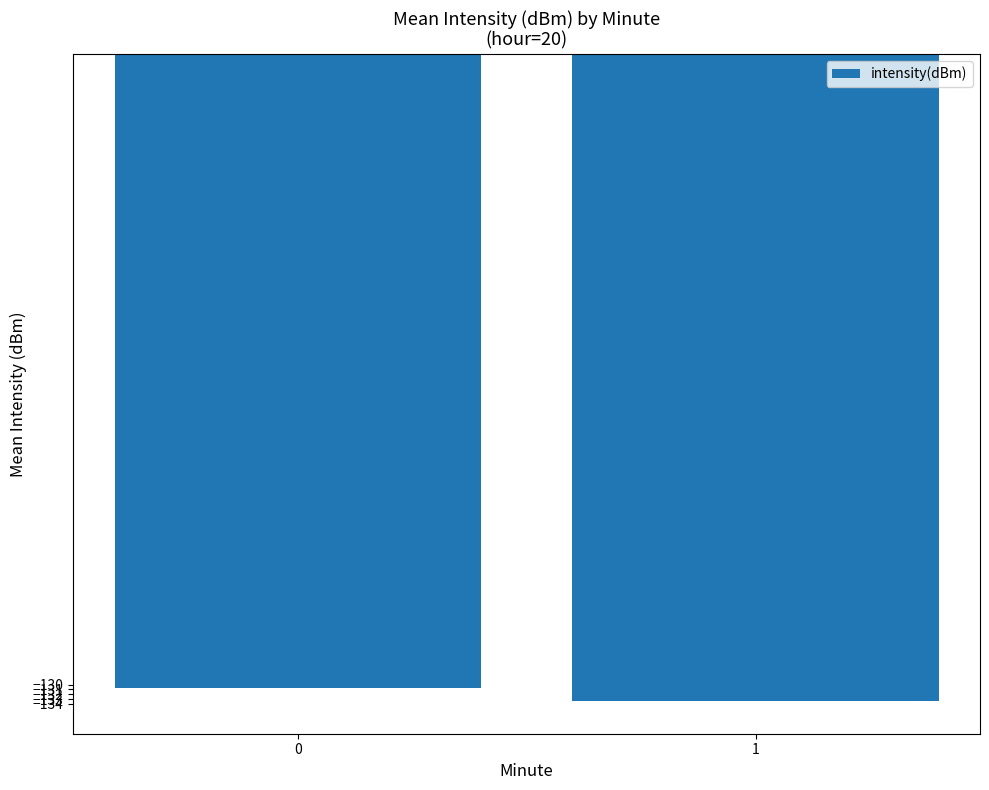

The chart shows a value of -203.8 at 0. True or false?

False